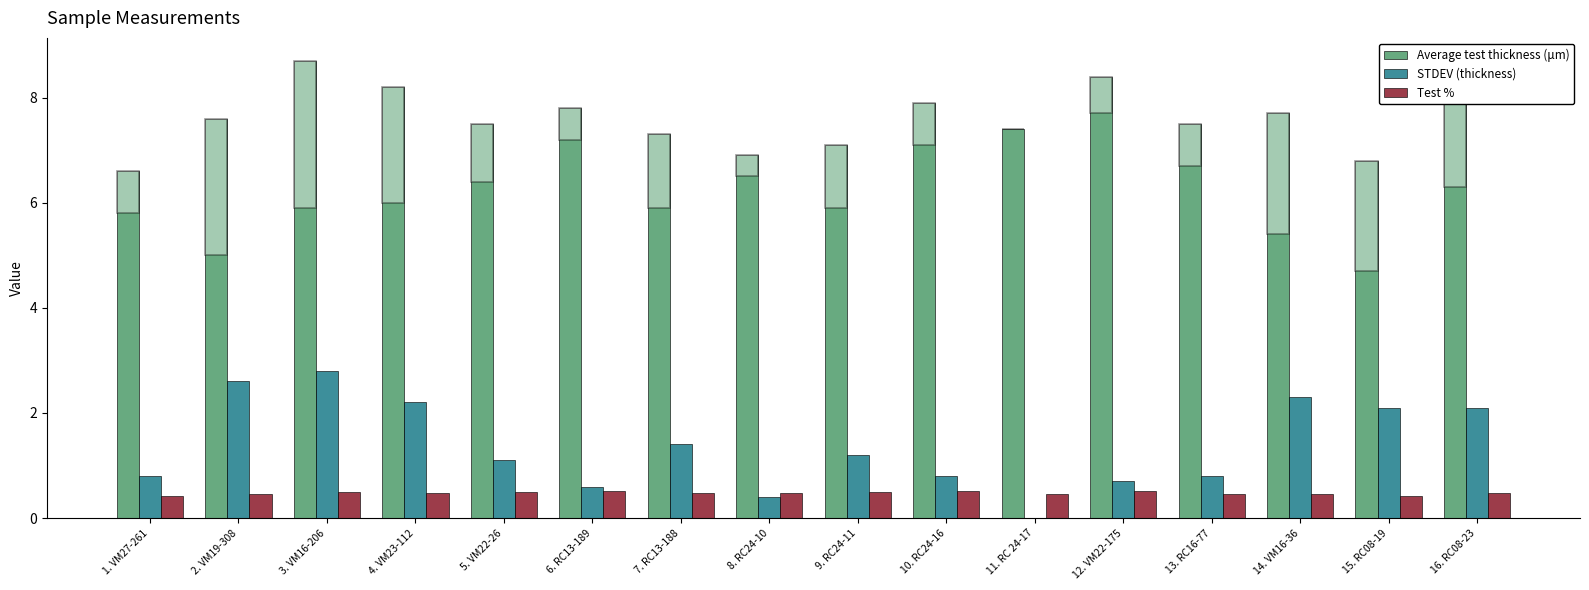

What is the sum of the STDEV (thickness) values at 14. VM16-36 and 4. VM23-112?

4.5